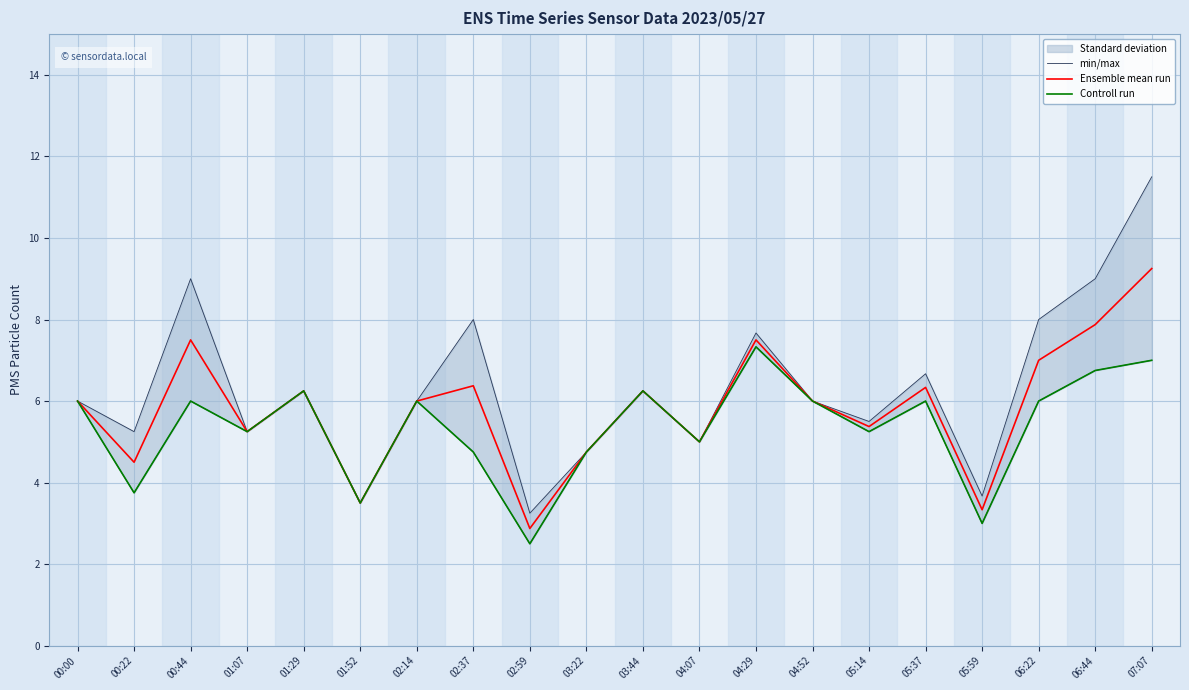

Which has a higher value, 02:37 or 04:52?

02:37